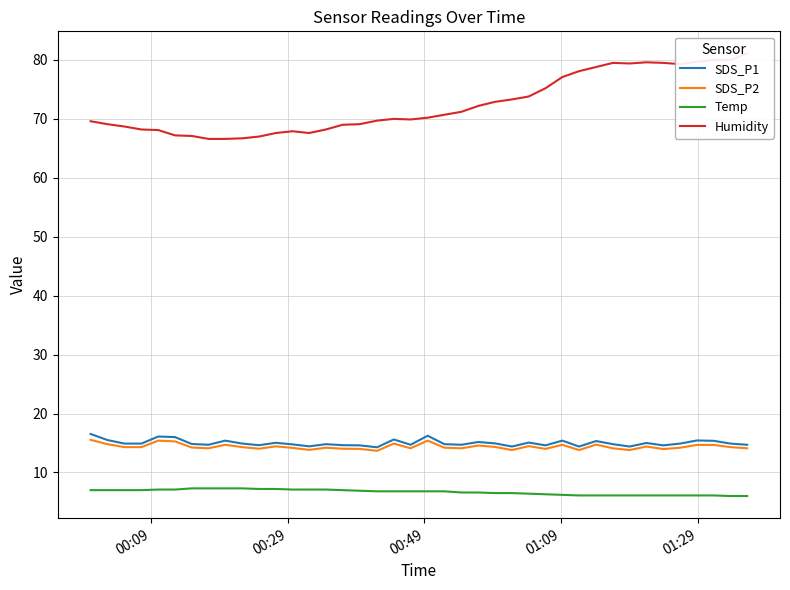

Which series has the largest total across all categories?

Humidity